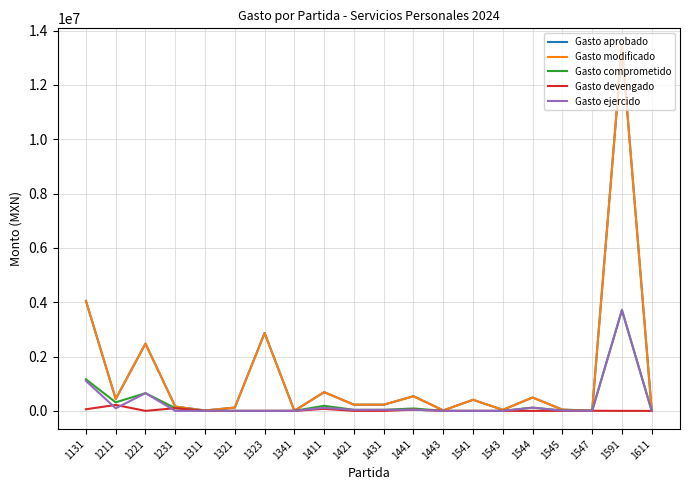

Is the value of Gasto aprobado at 1544 greater than the value of Gasto devengado at 1411?

Yes